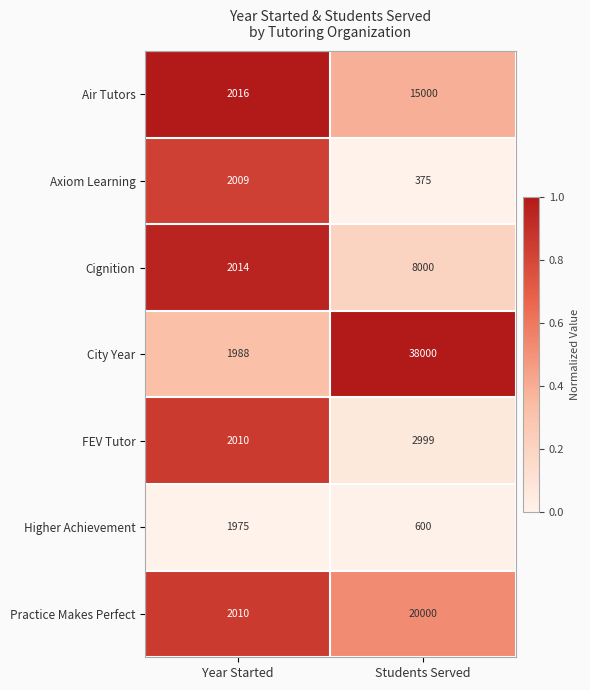

Reading right to left, list all the values displayed in this chart.

Air Tutors: 15000	2016
Axiom Learning: 375	2009
Cignition: 8000	2014
City Year: 38000	1988
FEV Tutor: 2999	2010
Higher Achievement: 600	1975
Practice Makes Perfect: 20000	2010